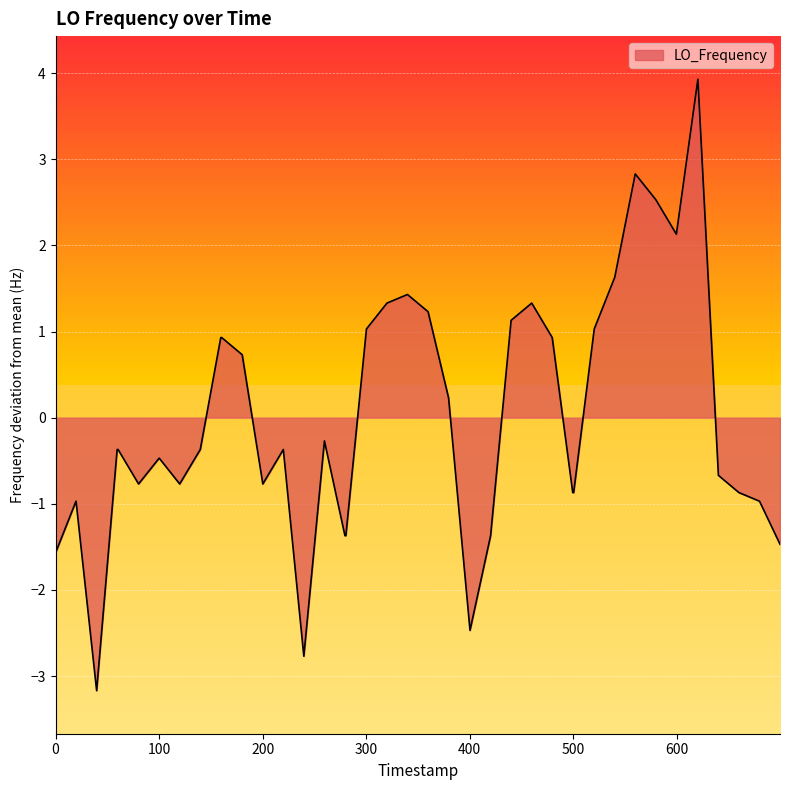

True or false: the data has more than 1 interior local peaks.

True